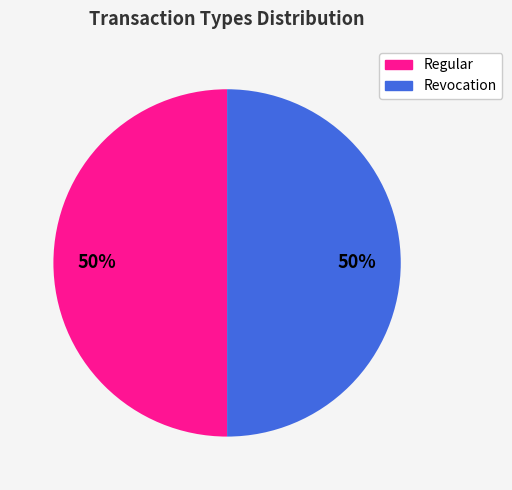

Is the sum of Revocation and Regular greater than half?

Yes